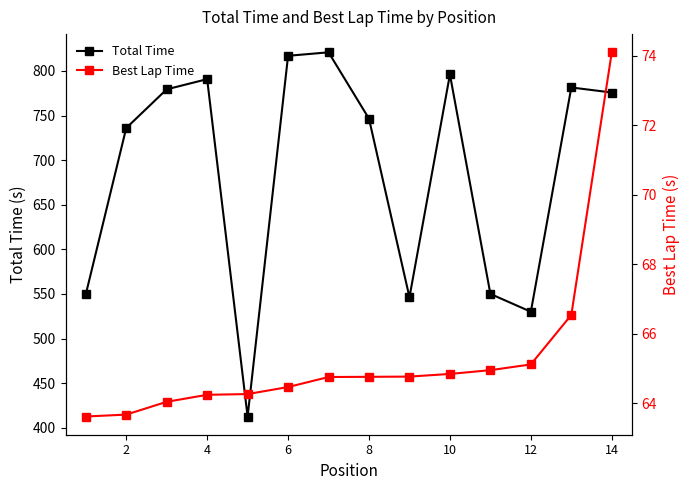

Is it true that Total Time equals 530.1 at 12?

True